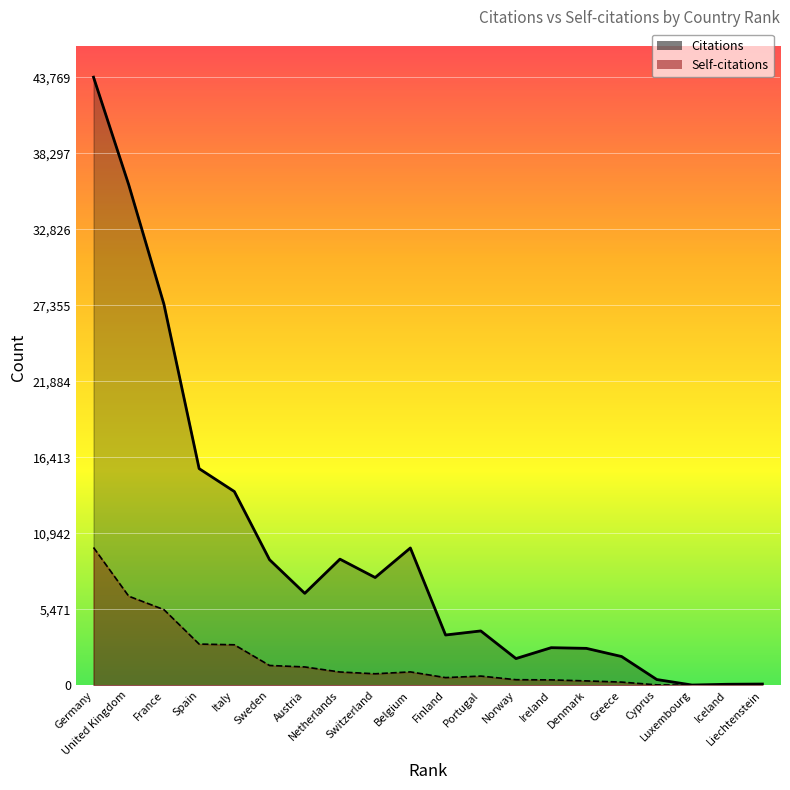

Which series reaches the maximum Y coordinate?

Citations